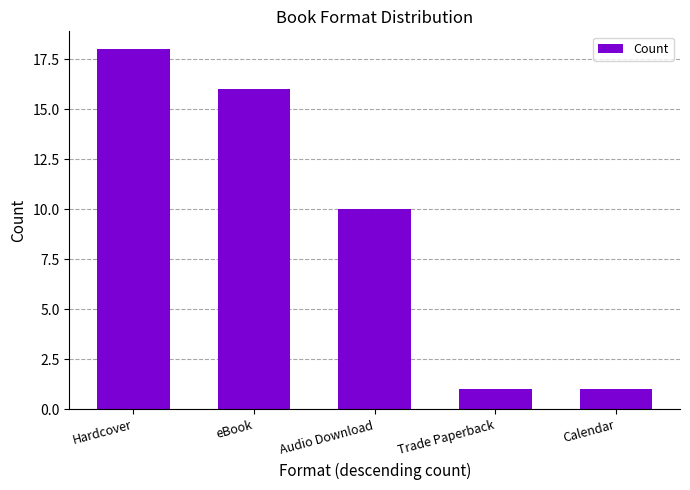

What is the difference between the values at eBook and Trade Paperback?

15